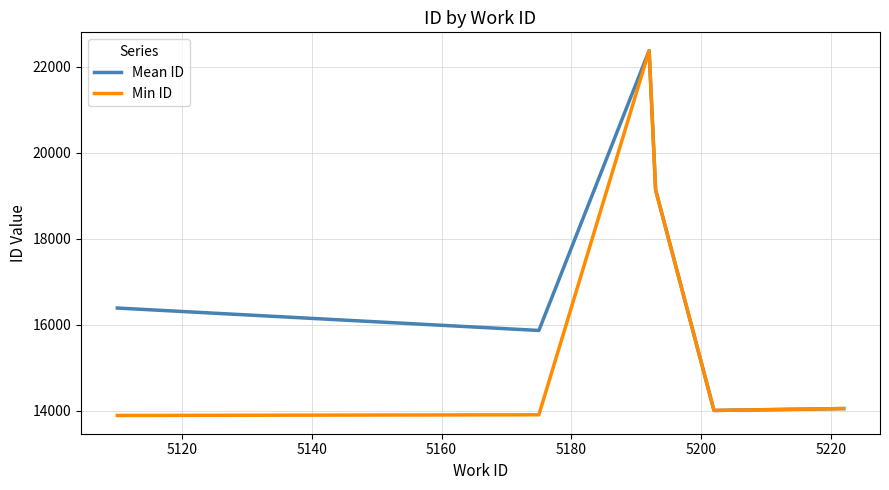

How many interior local peaks does the Mean ID series have?

1